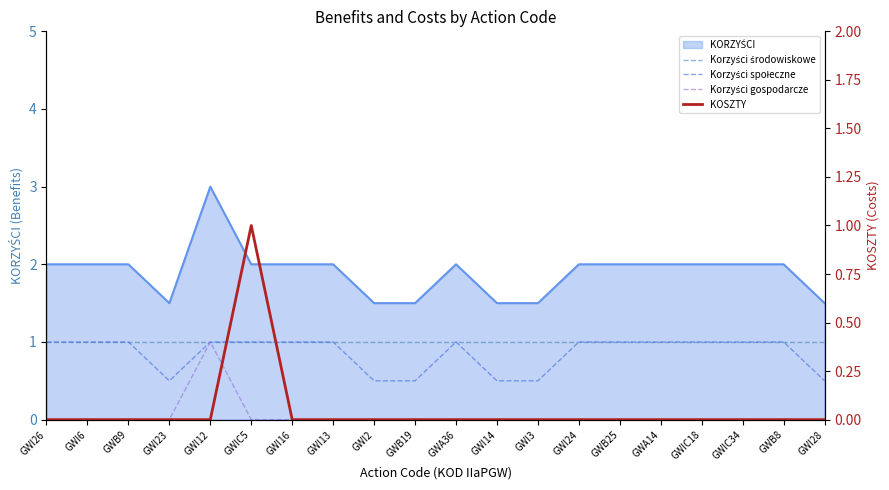

At which category does the chart reach its peak across all series?

GWI26